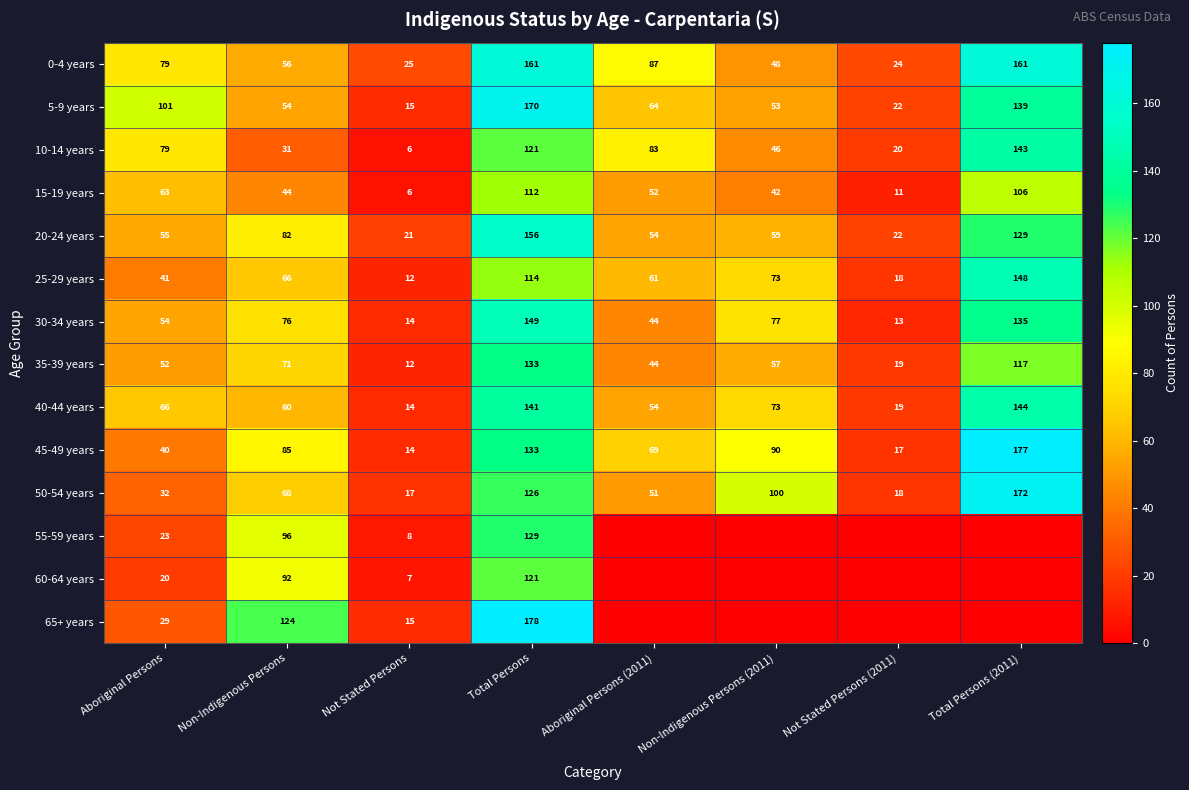

What is the minimum value for 35-39 years?

12